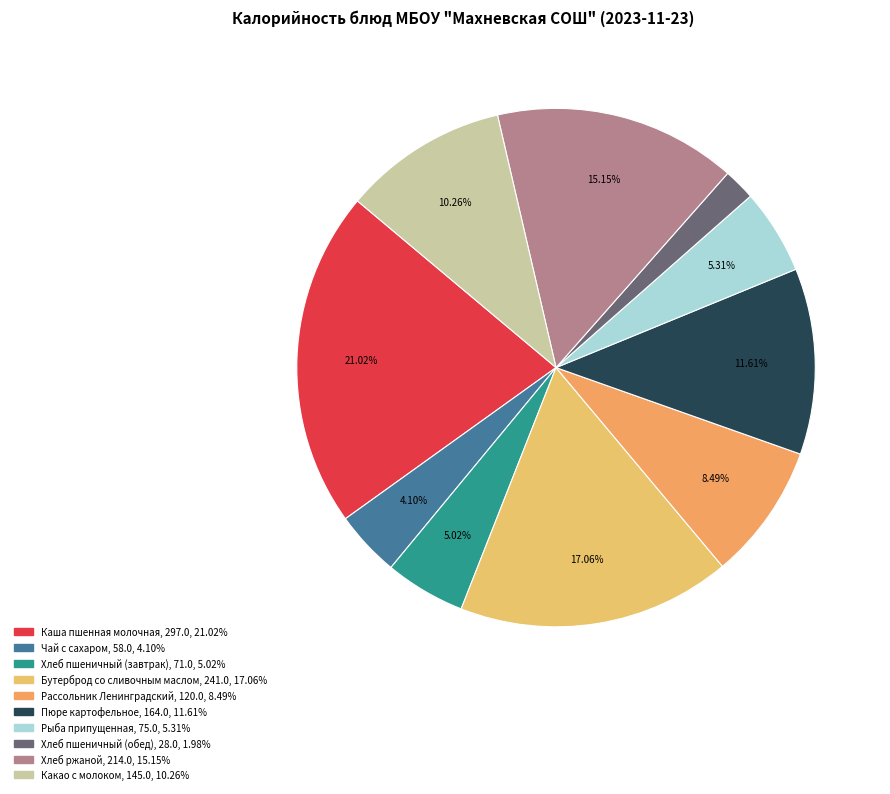

Which slice is the largest?

Каша пшенная молочная